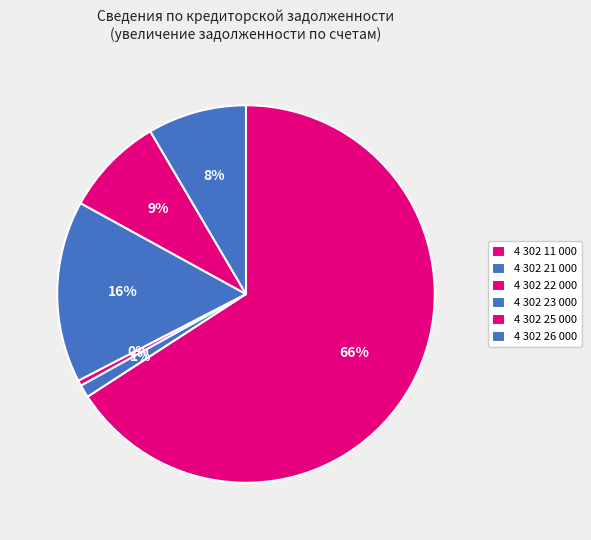

Which category has the biggest portion of the pie?

4 302 11 000